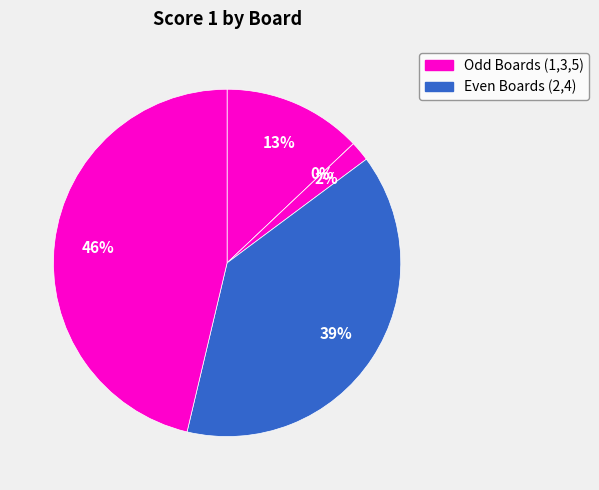

Combined, what portion of the pie is Board 4 and Board 3?

40.7%